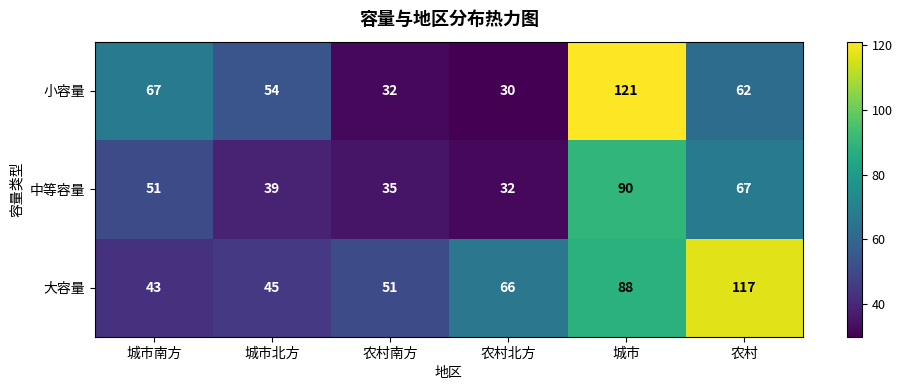

What is the sum of the 中等容量 values at 农村 and 城市南方?

118